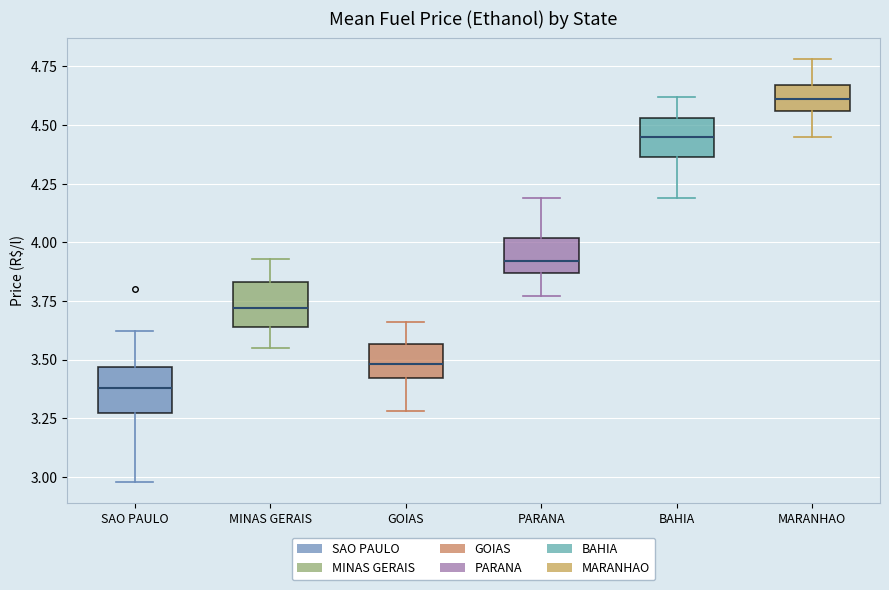

Where is the lower edge of the box for BAHIA on the y-axis? The values are not printed on the chart, so give them approximately, as read against the axis.

4.35